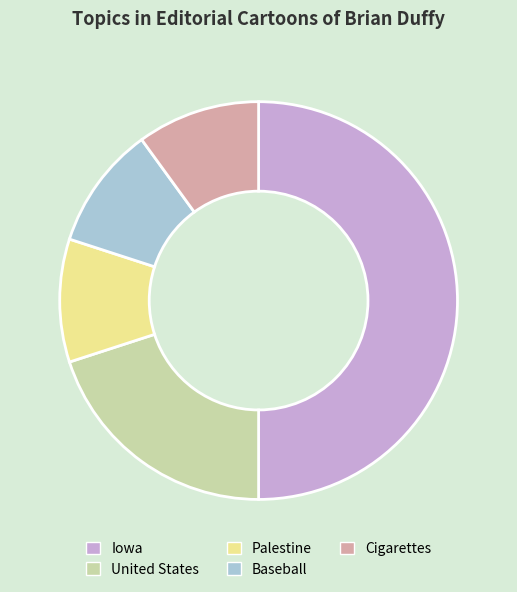

What is the ratio of the value at Baseball to the value at Palestine?

1.0